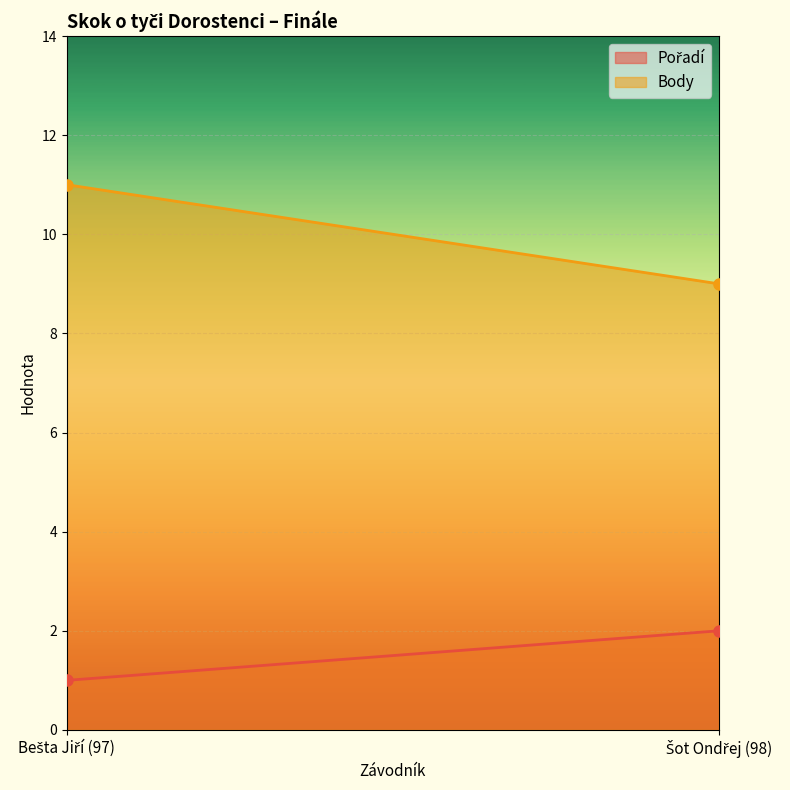

The value of Body at Šot Ondřej (98) is 9. True or false?

True